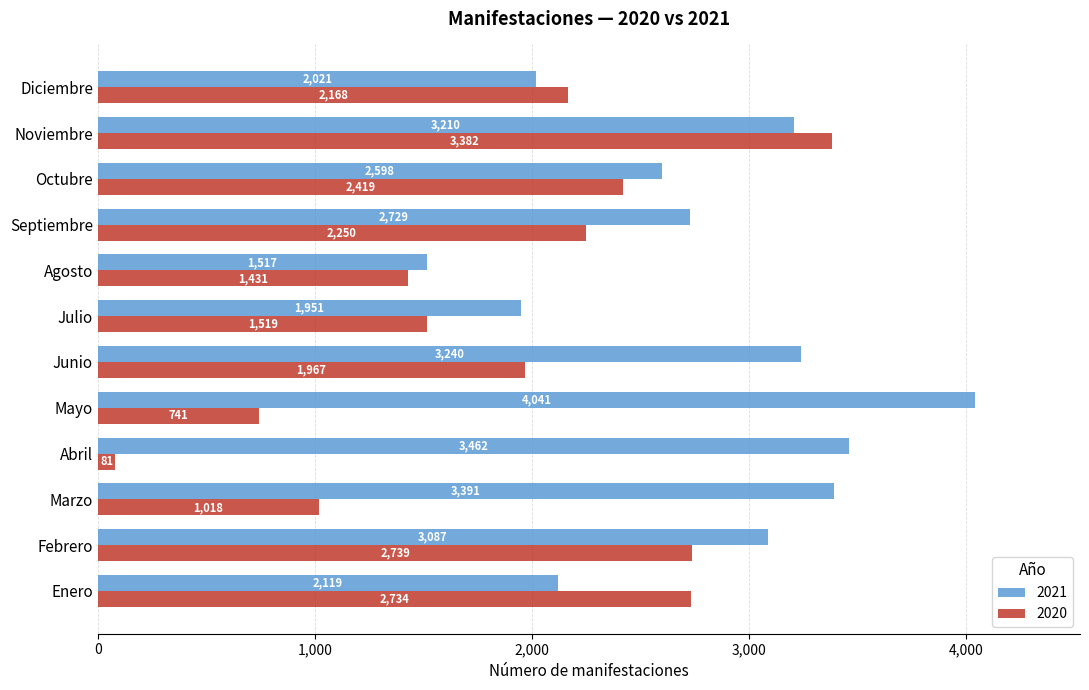

The 2020 series shows 1431 at Agosto. True or false?

True